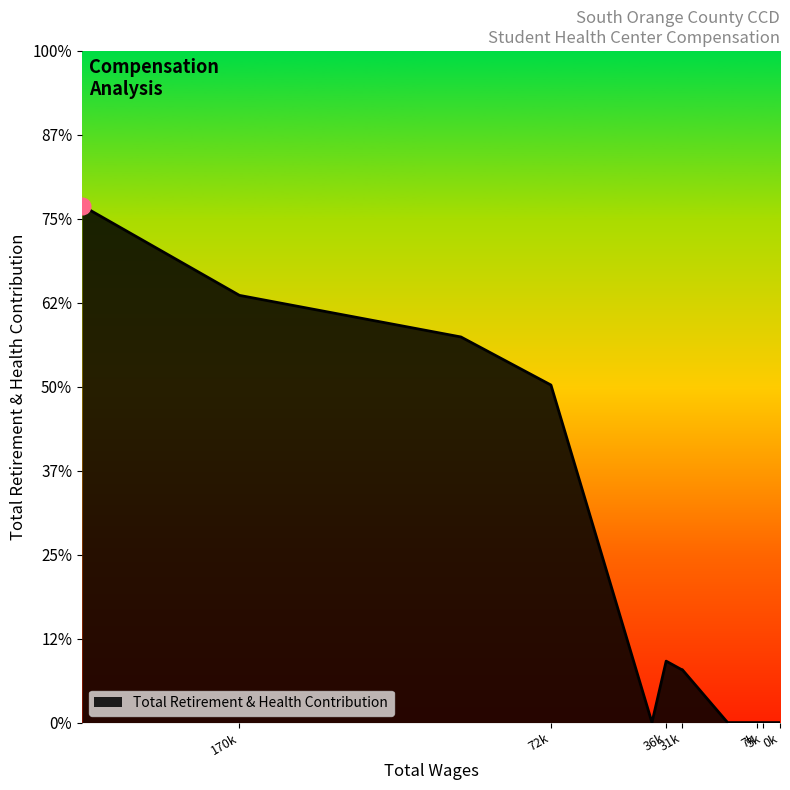

How many interior local valleys (lower than both neighbors) does the data have?

1